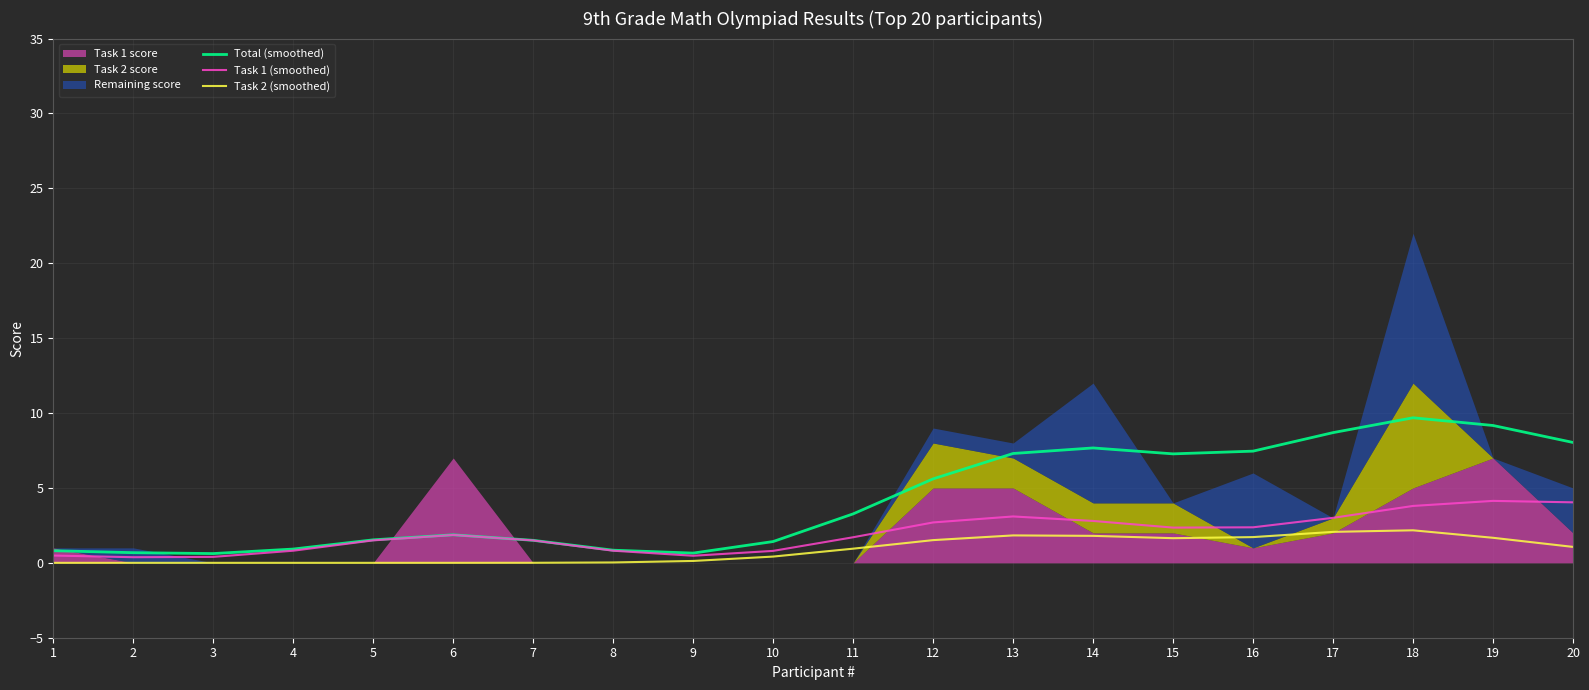

What is the sum of the Task 2 (smoothed) values at 8 and 13?

1.9